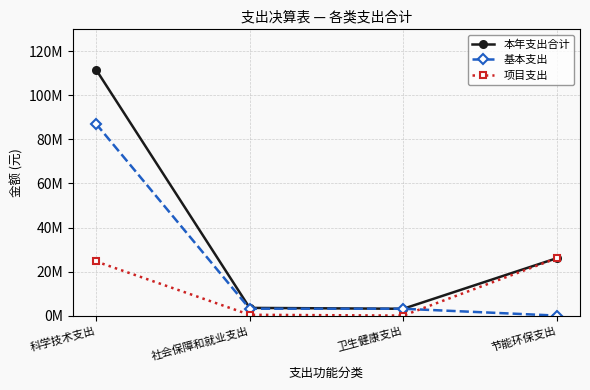

Which has a higher value, 社会保障和就业支出 or 科学技术支出?

科学技术支出